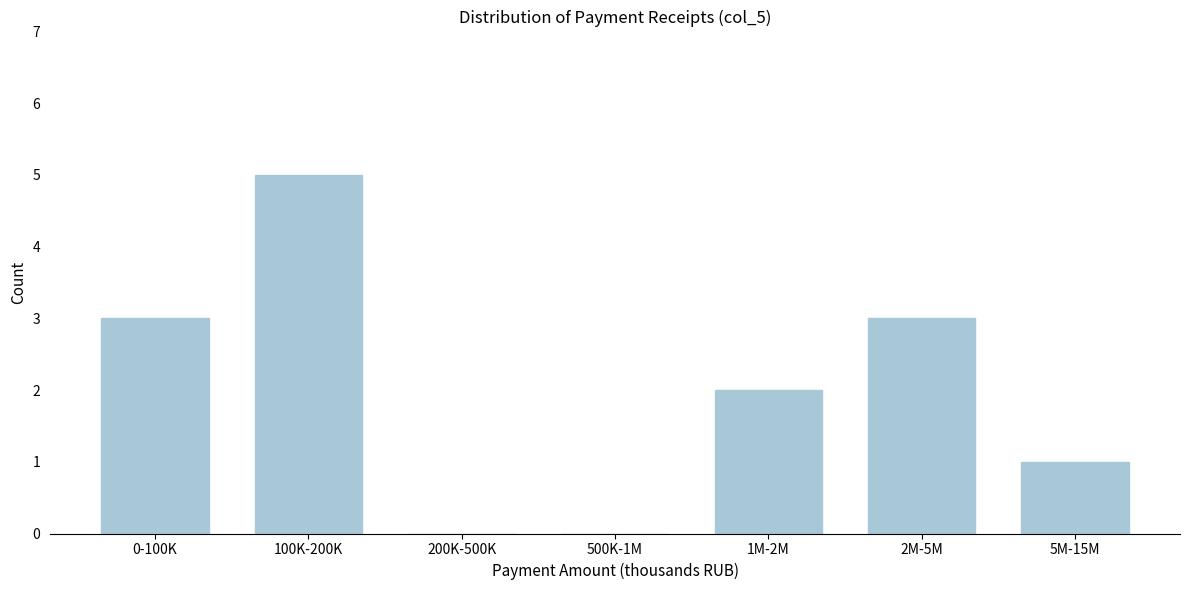

Reading left to right, list all the values displayed in this chart.

0-100K=3	100K-200K=5	200K-500K=0	500K-1M=0	1M-2M=2	2M-5M=3	5M-15M=1